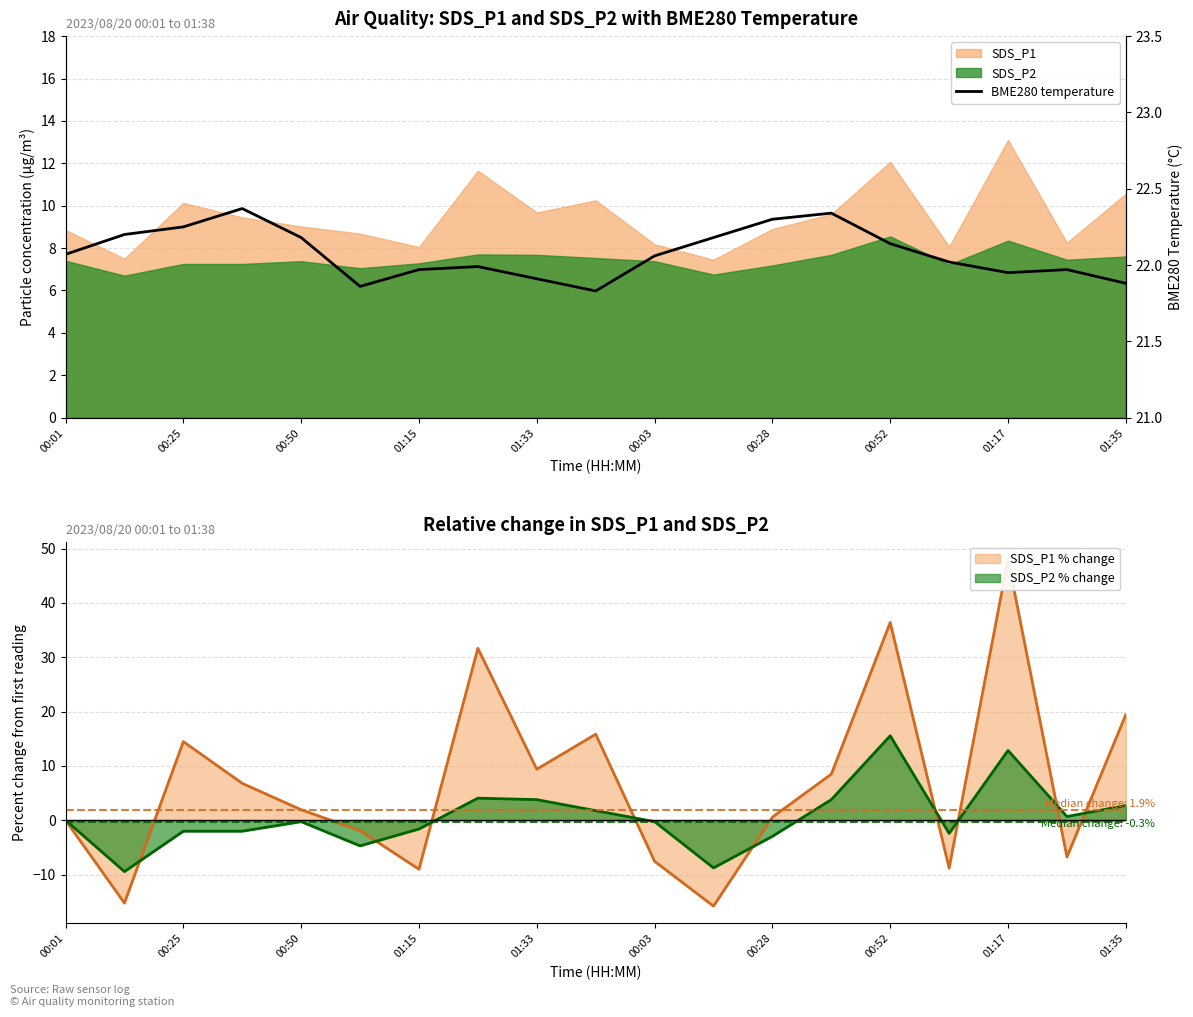

The SDS_P2 % change series shows 2.7 at 01:35. True or false?

True